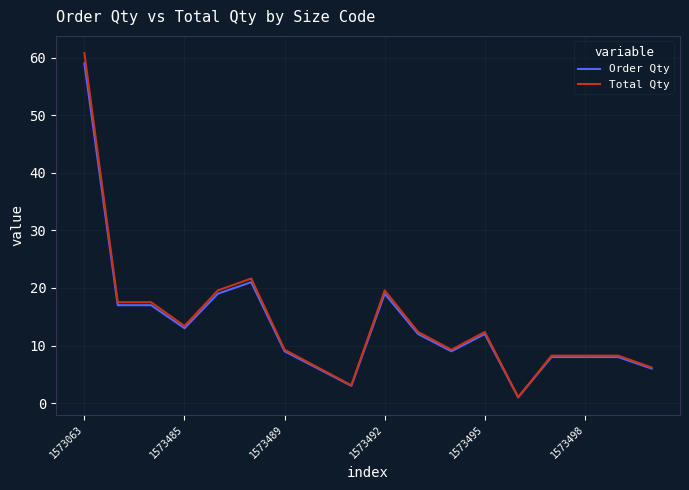

Which series has the largest range (max minus min)?

Total Qty